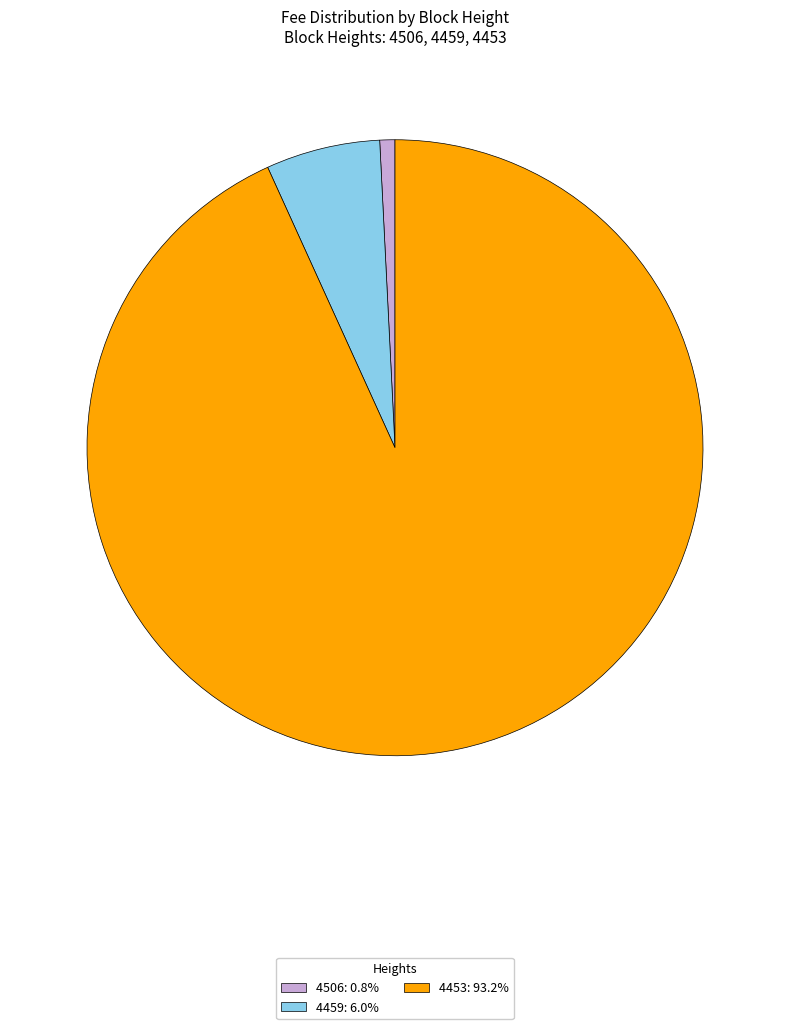

Is 4506 the majority of the pie?

No